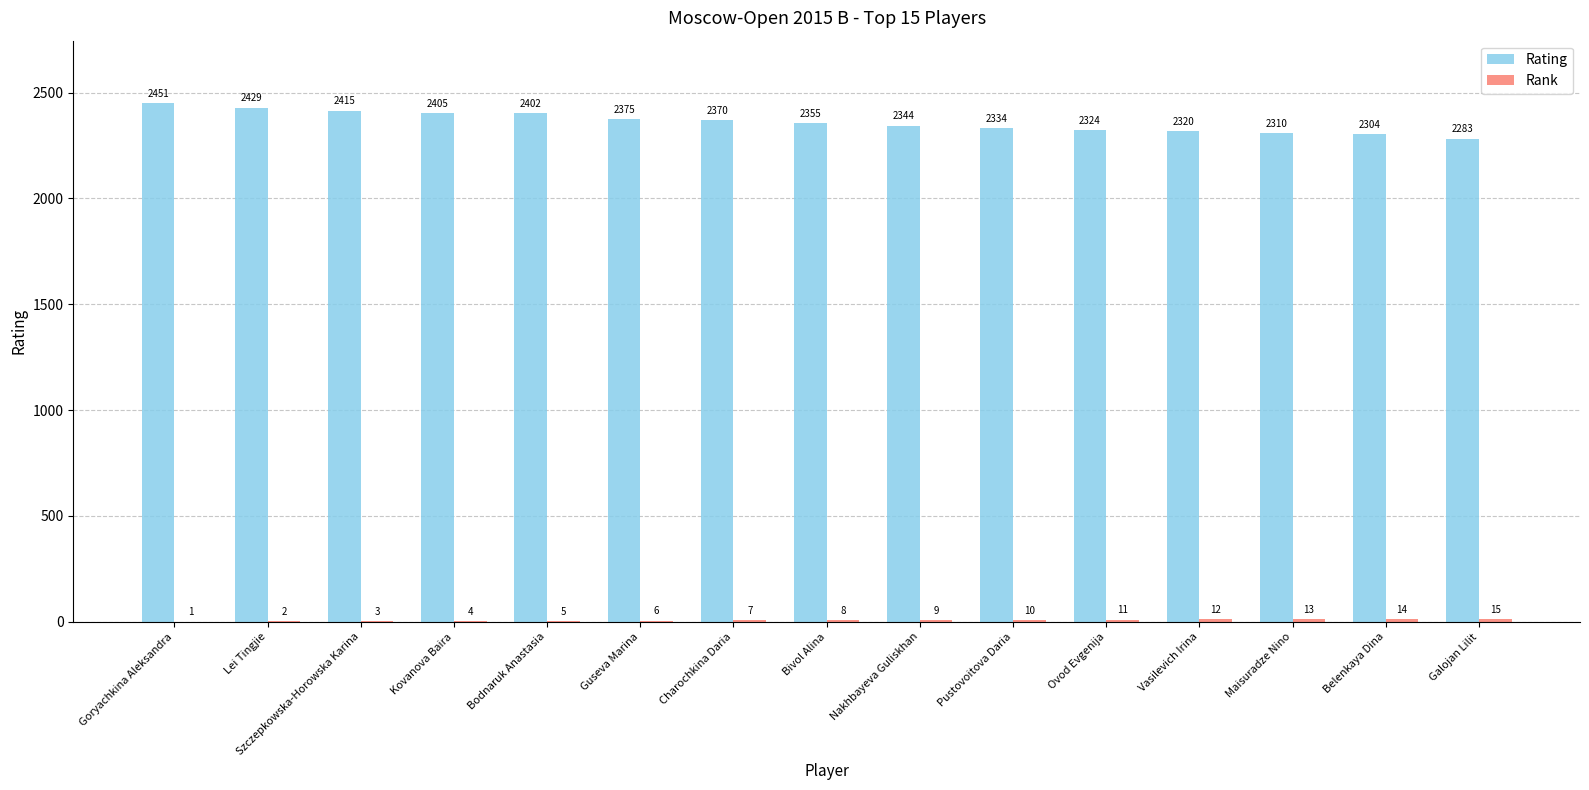

How many groups of bars are there?

15